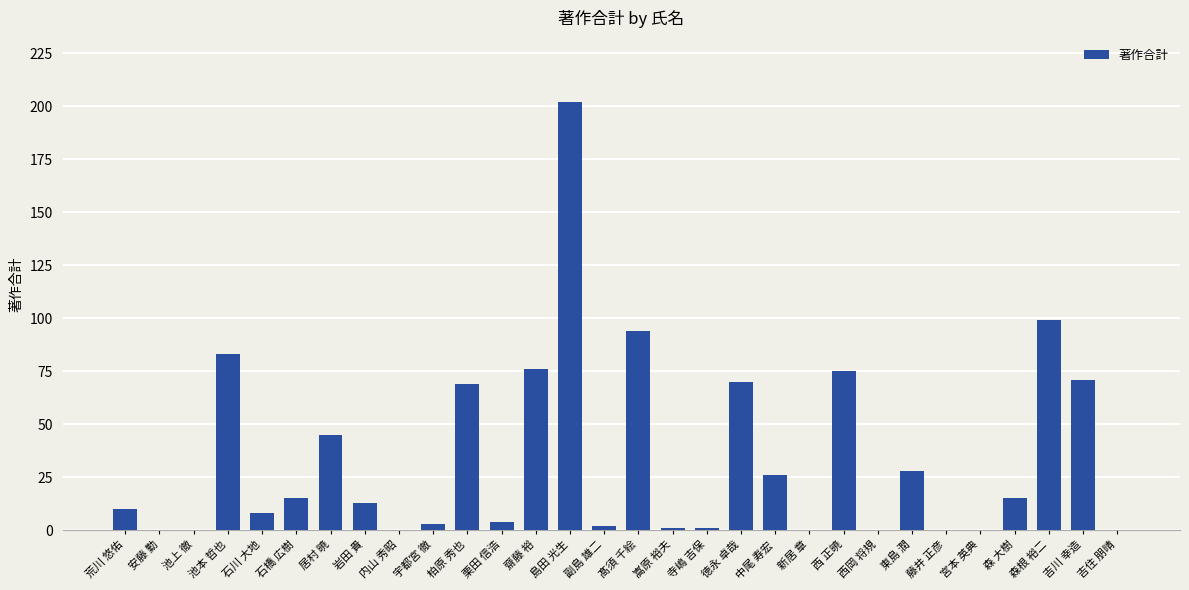

What is the maximum value shown in the chart?

202